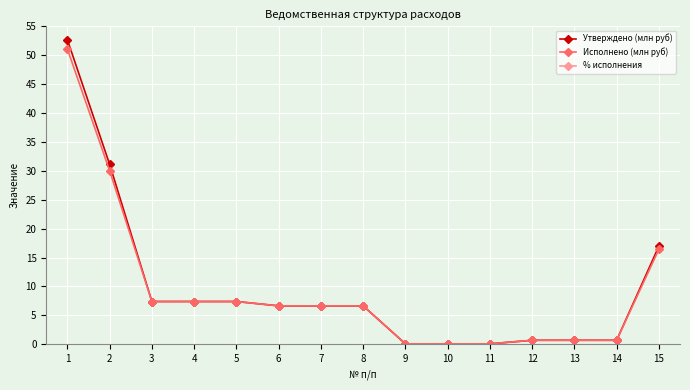

What is the sum of the Утверждено (млн руб) values at 11 and 12?

0.8